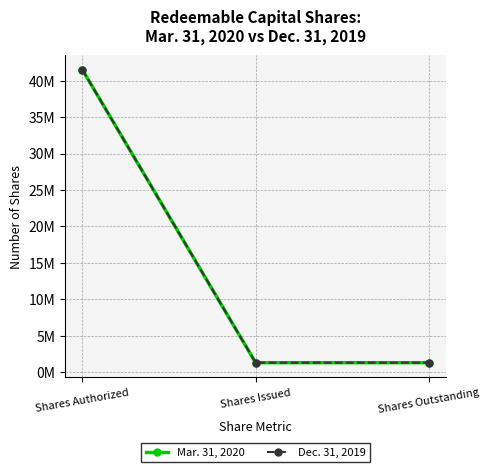

Which category has the highest value across all series?

Shares Authorized